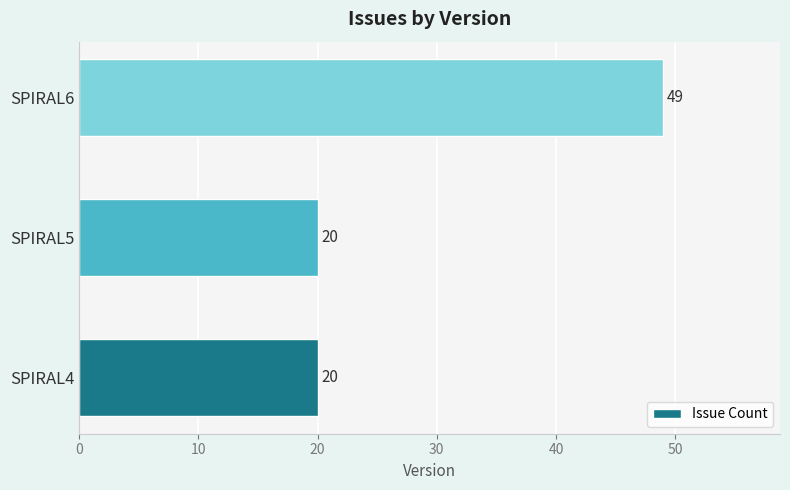

What is the ratio of the value at SPIRAL4 to the value at SPIRAL5?

1.0